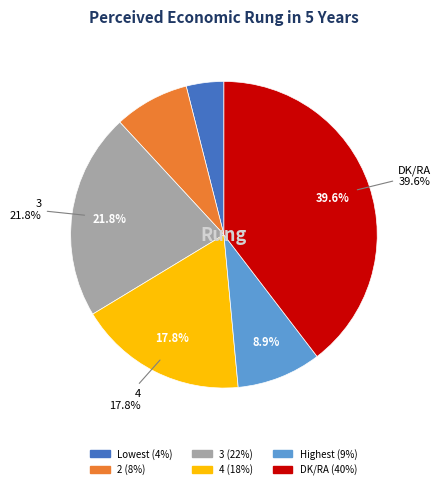

Is there any slice that represents more than half of the pie?

No